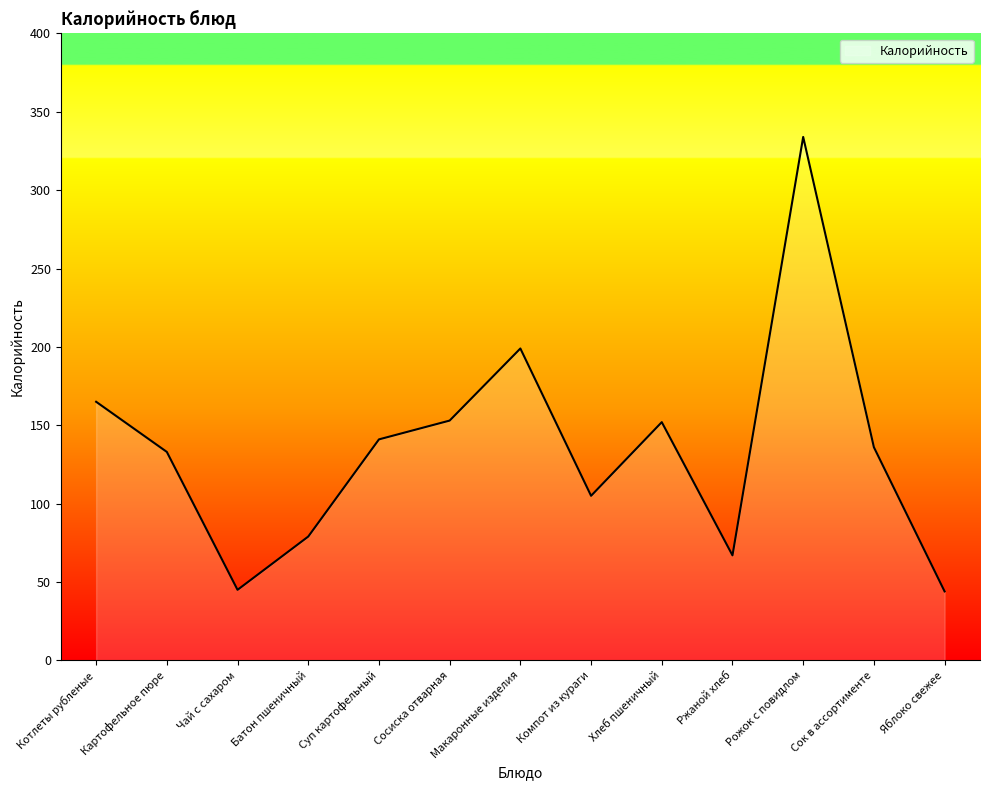

Does the chart display data point markers on the line(s)?

No